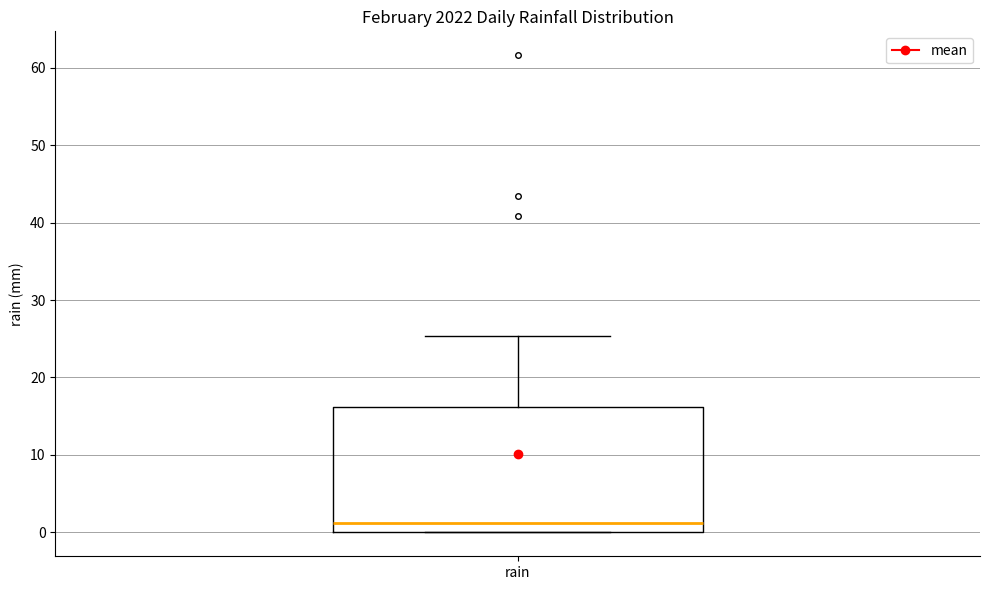

Read this box plot against the y-axis: the position of the median line, the range covered by the box, and the ends of both whiskers. The values are not printed on the chart, so give them approximately, as read against the axis.

median 1, box 0 to 16, whiskers 0 to 25